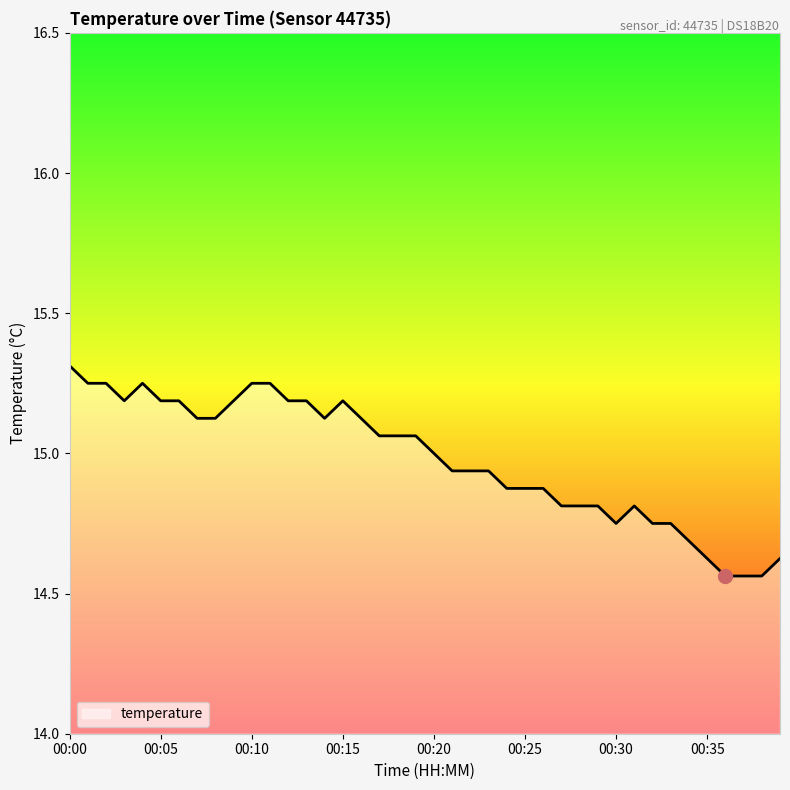

What is the maximum value shown in the chart?

15.3